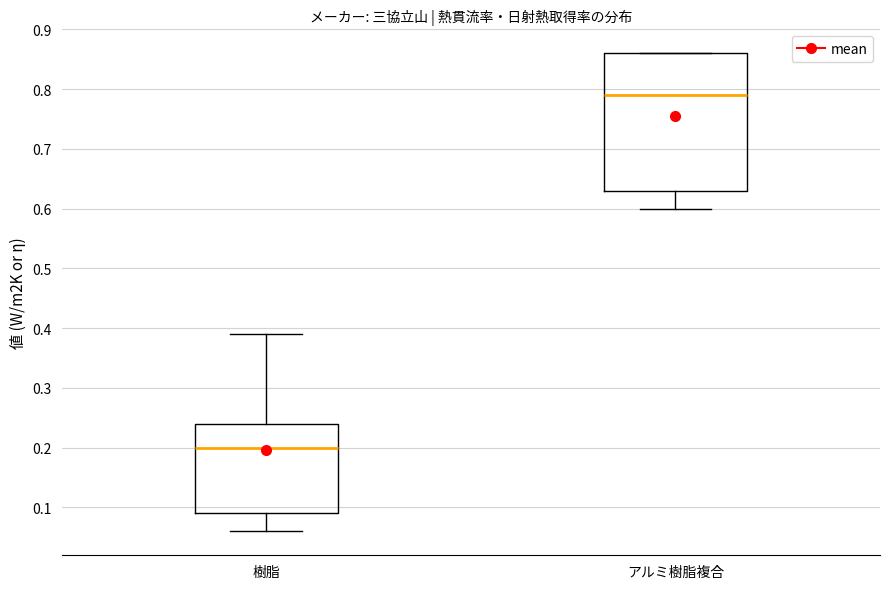

Where does the lower whisker of the box for アルミ樹脂複合 end on the y-axis? The values are not printed on the chart, so give them approximately, as read against the axis.

0.60